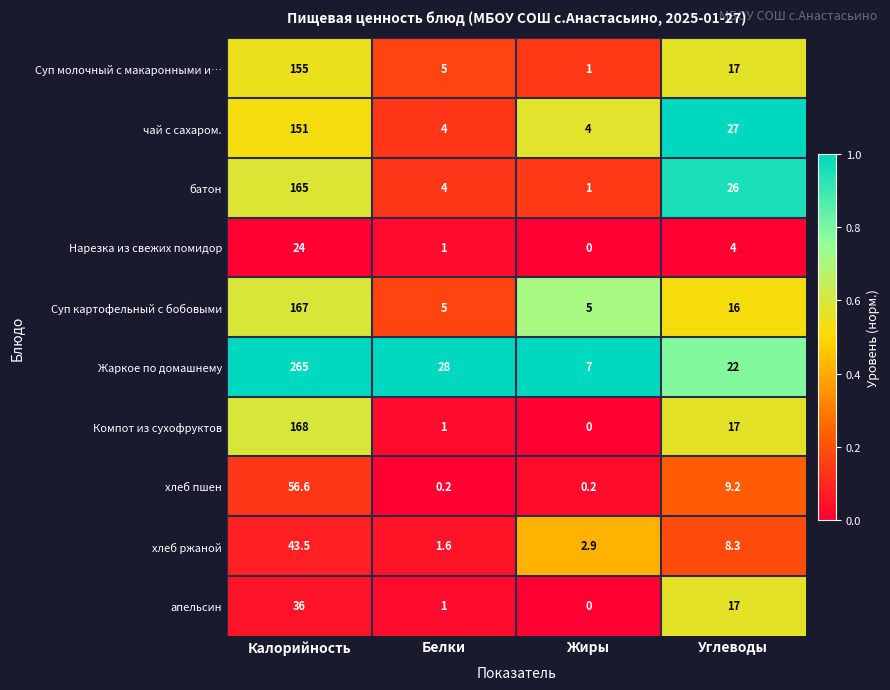

The Жаркое по домашнему series shows 22.0 at Углеводы. True or false?

True